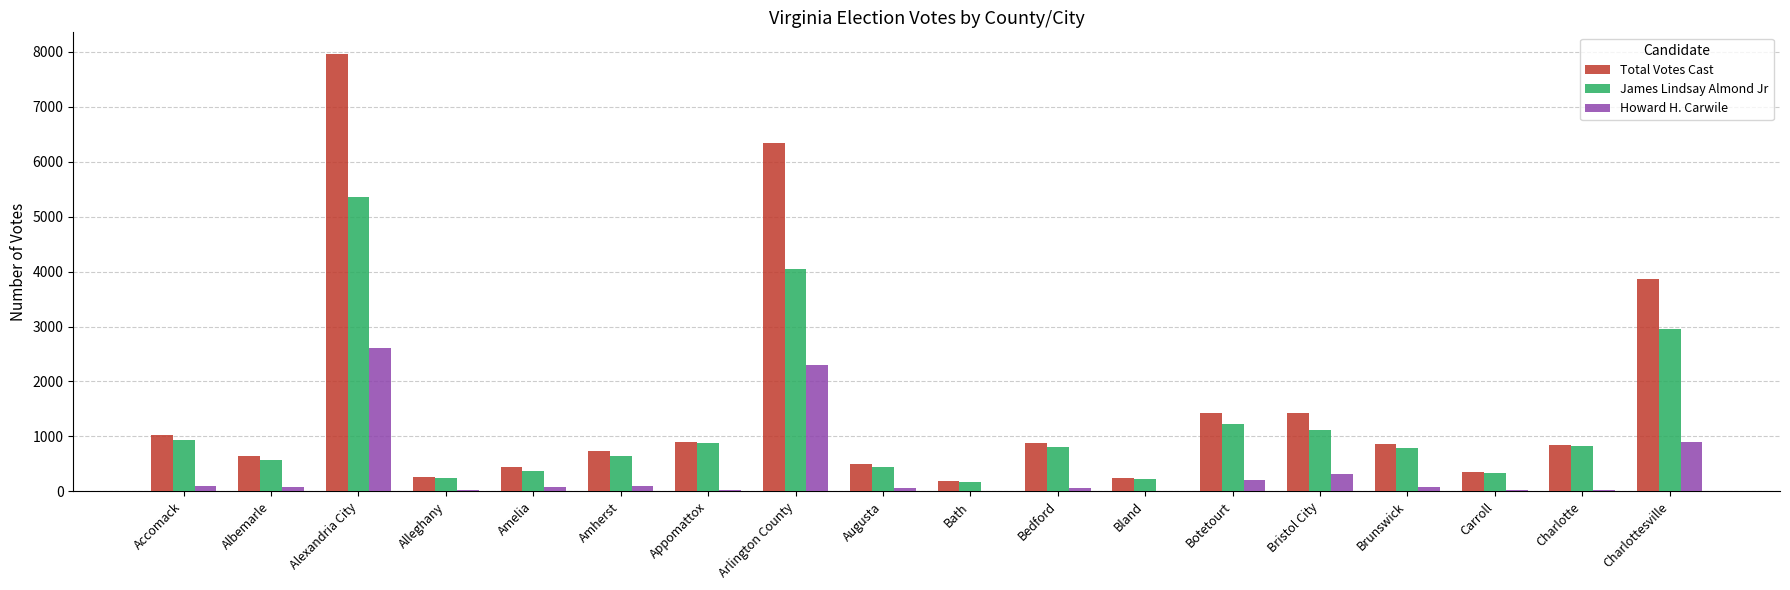

What are all the series names shown in the legend?

Total Votes Cast, James Lindsay Almond Jr, Howard H. Carwile